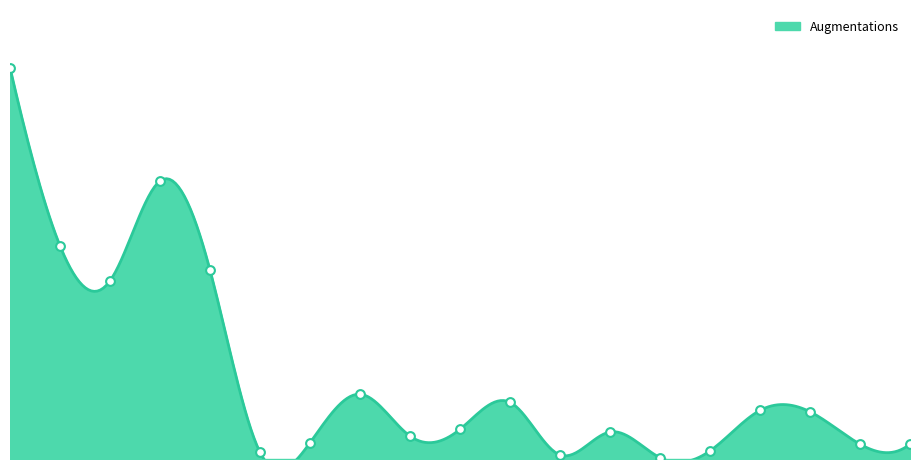

What is the change in value from Autriche to Italie?

+34